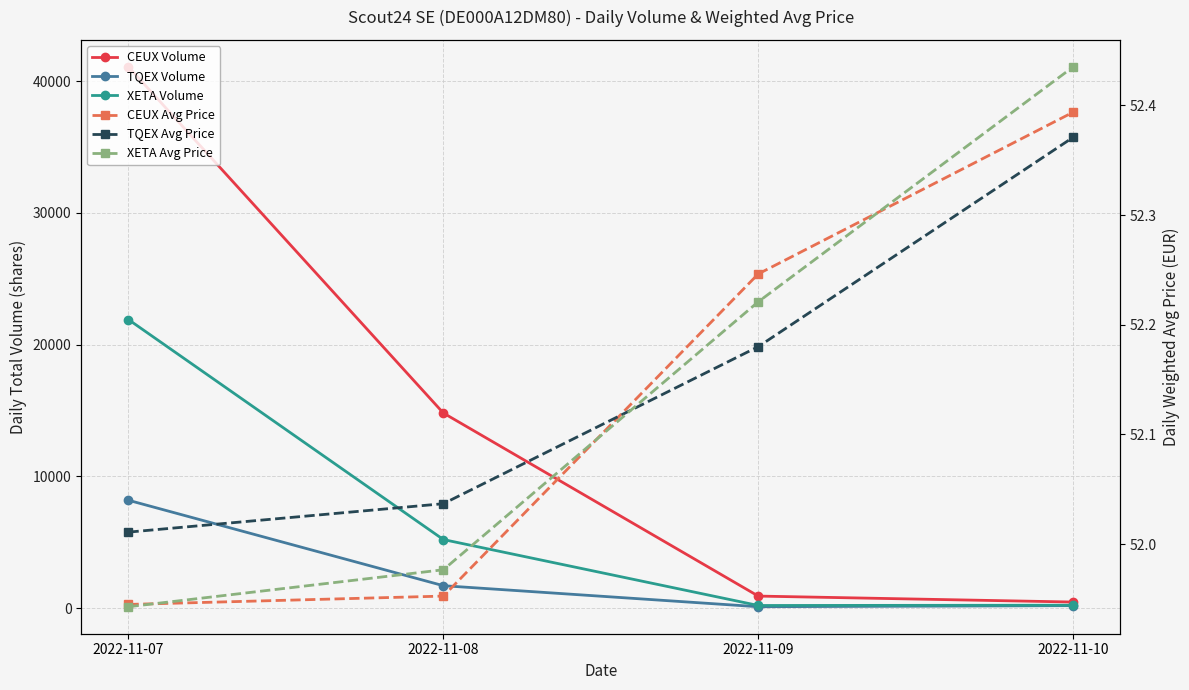

How many categories are shown in the chart?

4